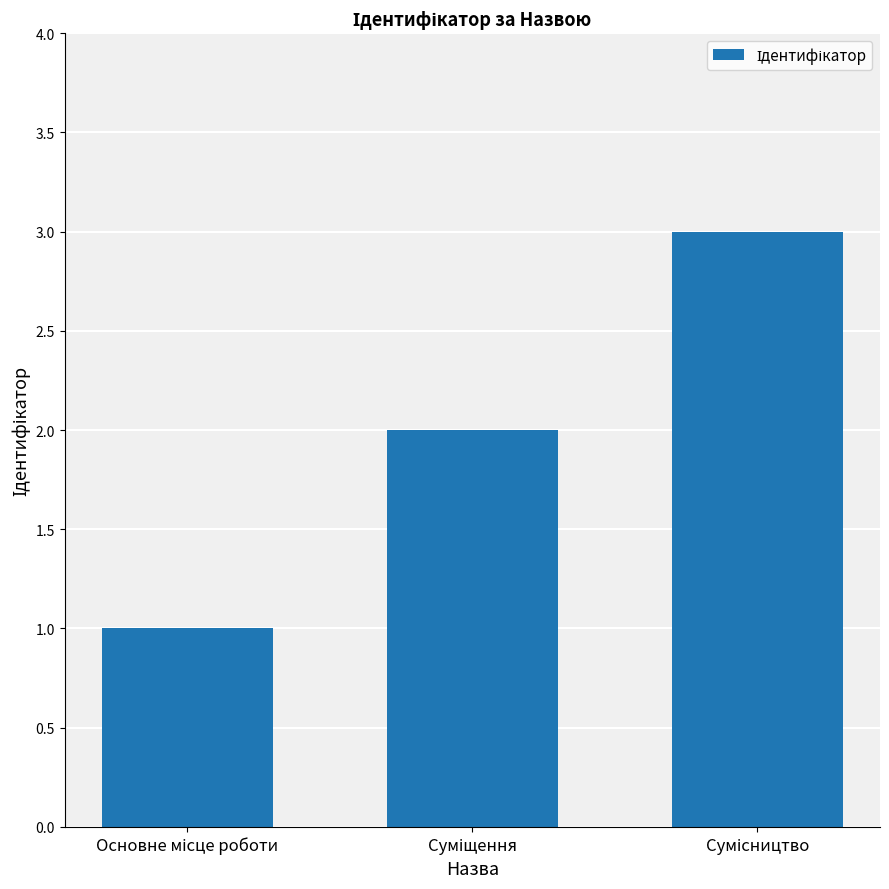

What is the maximum value shown in the chart?

3